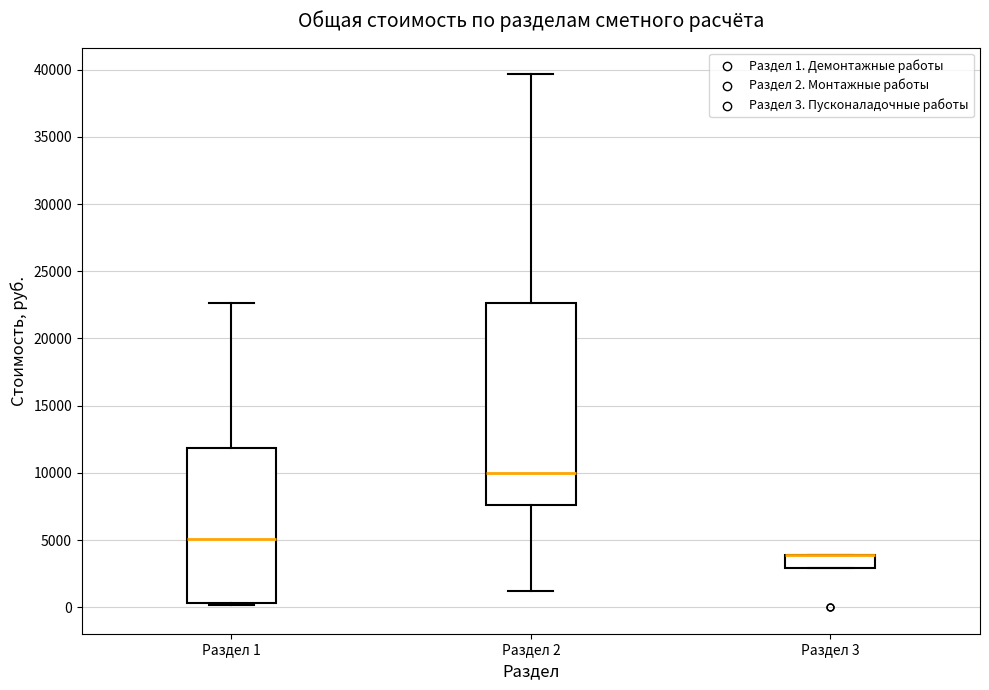

Where does the median line of the box for Раздел 2 sit on the y-axis? The values are not printed on the chart, so give them approximately, as read against the axis.

10000